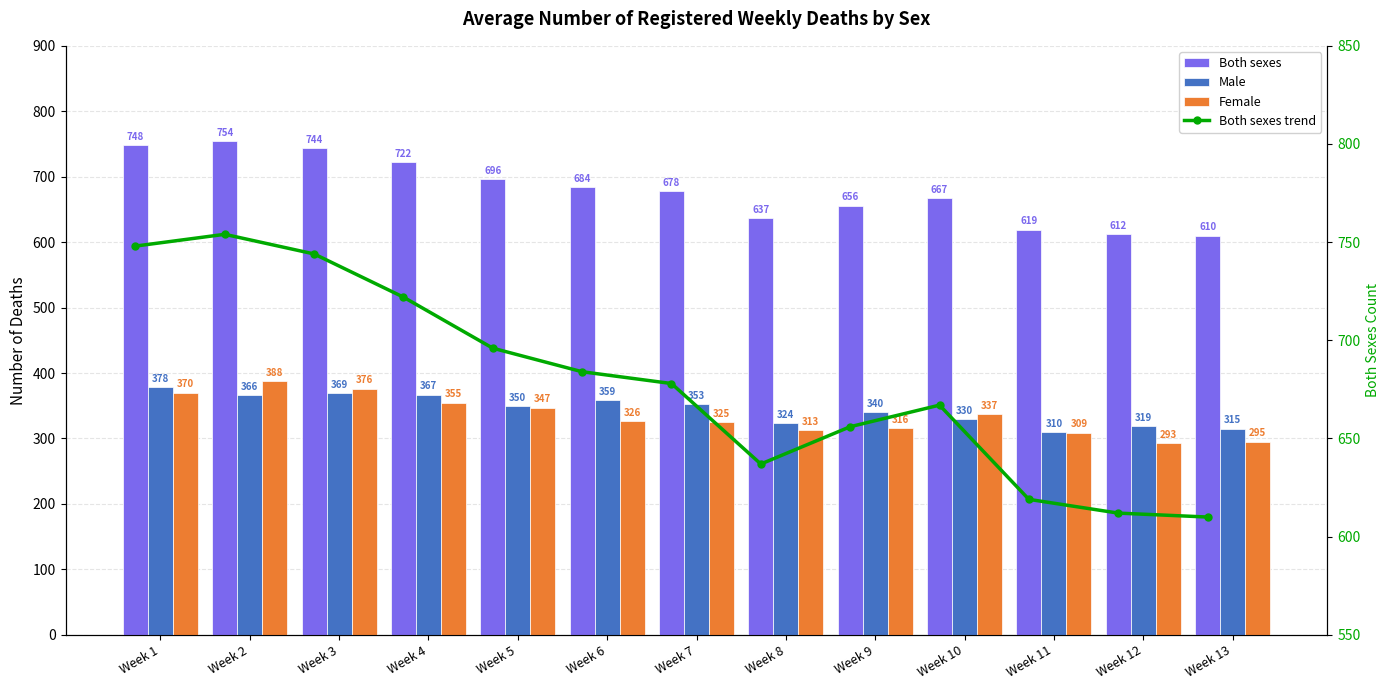

What is the sum of all Both sexes values?

8827